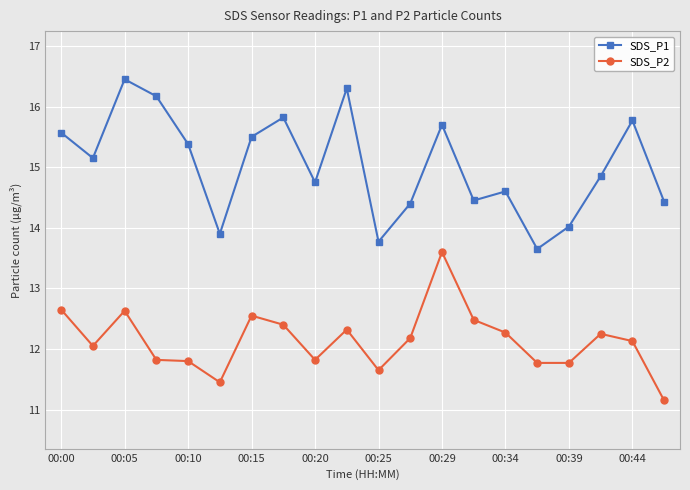

What is the lowest value of the SDS_P2 series?

11.2